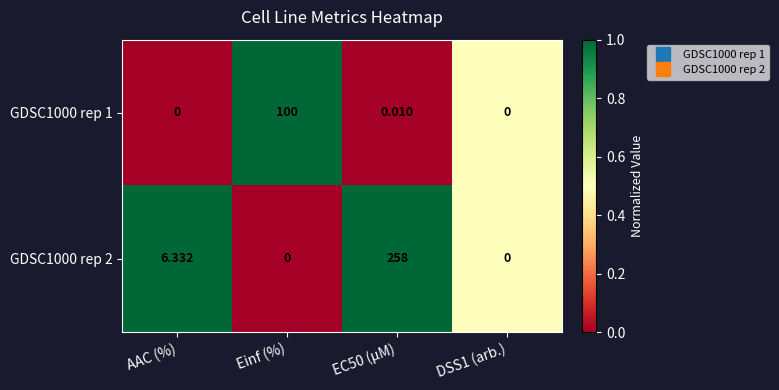

Where is GDSC1000 rep 2 nearest to the value 129?

AAC (%)